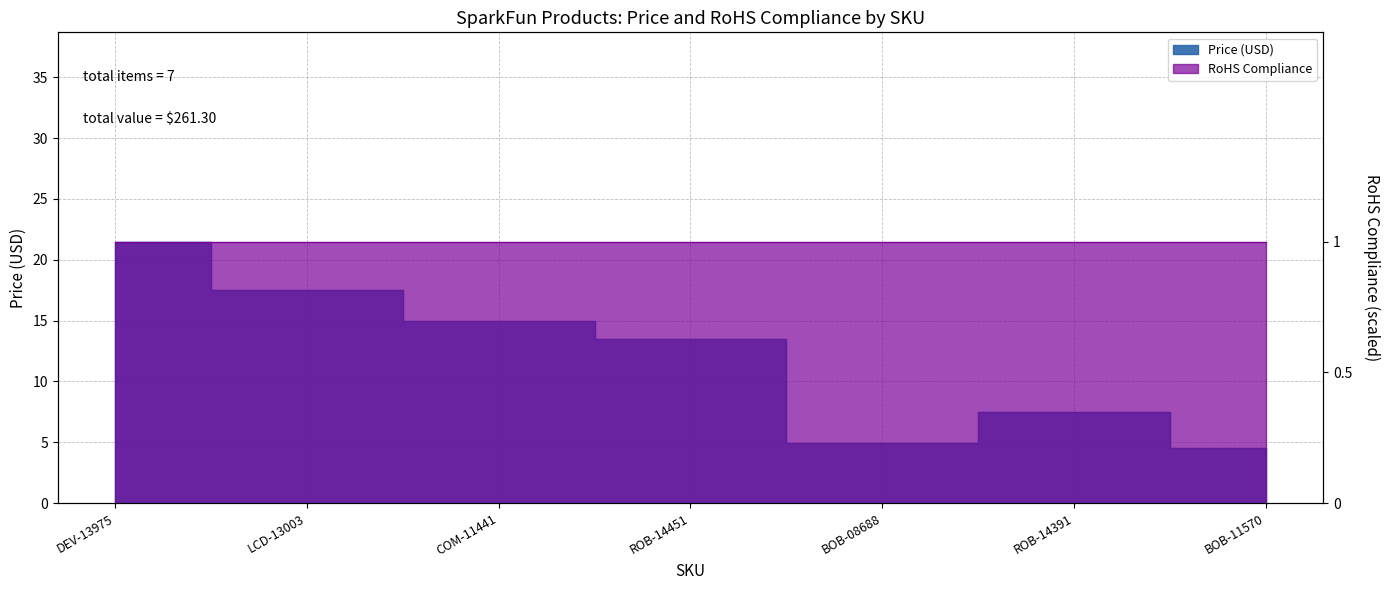

Rank the categories by value from highest to lowest.

DEV-13975, LCD-13003, COM-11441, ROB-14451, ROB-14391, BOB-08688, BOB-11570